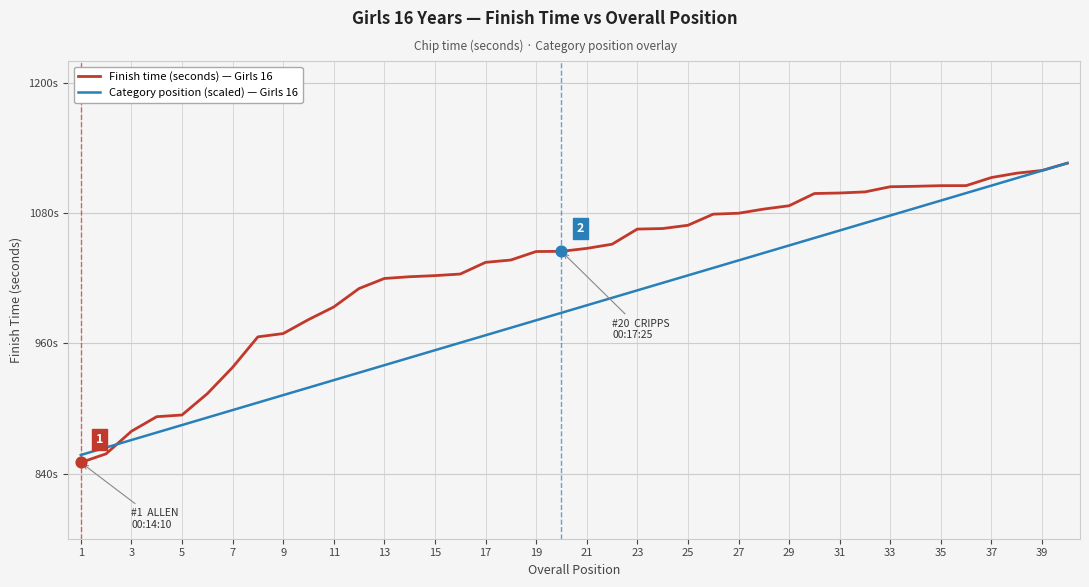

What are all the series names shown in the legend?

Finish time (seconds) — Girls 16, Category position (scaled) — Girls 16